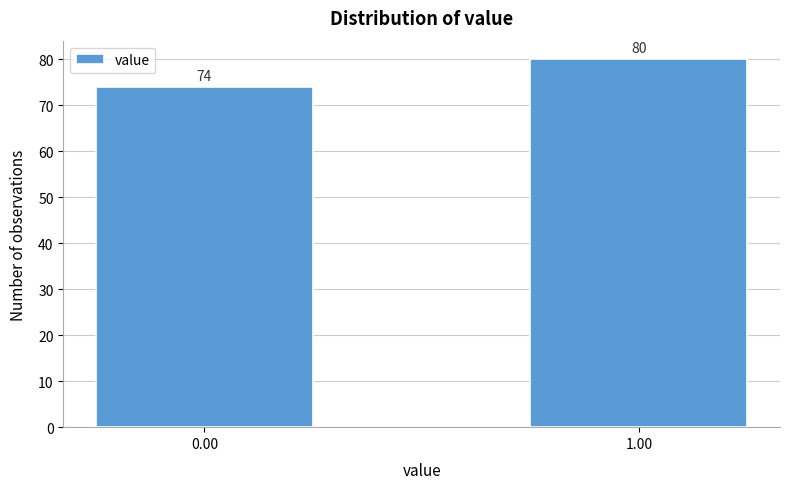

Reading left to right, what are all the values shown in this chart?

0.00=74	1.00=80